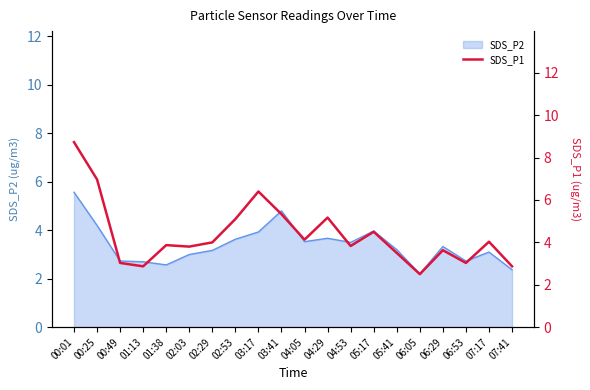

True or false: the data has more than 1 interior local peaks.

True